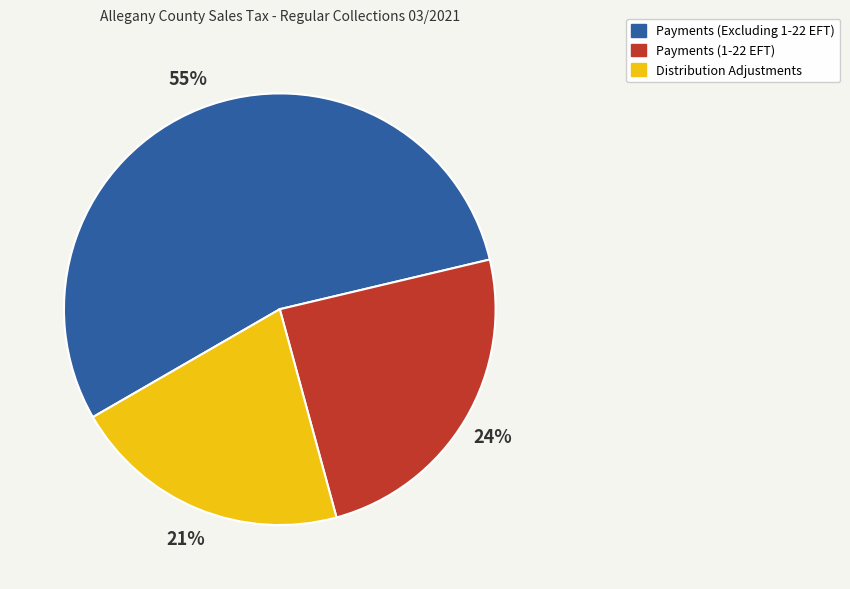

Which slice represents more than half of the pie?

Payments (Excluding 1-22 EFT)